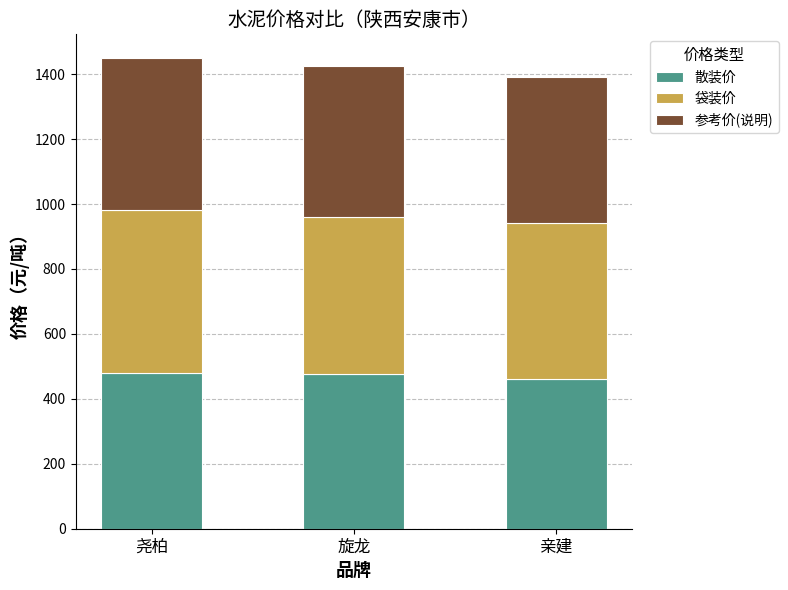

The value of 散装价 at 亲建 is 460. True or false?

True